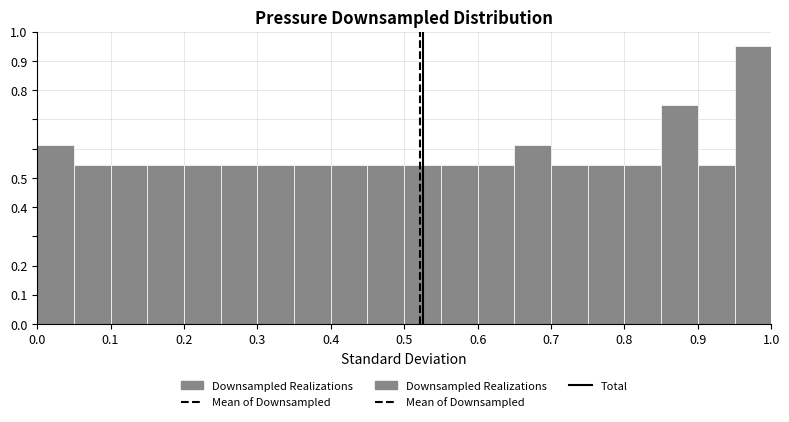

Reading left to right, transcribe this chart: for each bar, give the range it covers on the x-axis and its height. The values are not printed on the chart, so give them approximately, as read against the axis.

0.00 to 0.05: 0.61
0.05 to 0.10: 0.54
0.10 to 0.15: 0.54
0.15 to 0.20: 0.54
0.20 to 0.25: 0.54
0.25 to 0.30: 0.54
0.30 to 0.35: 0.54
0.35 to 0.40: 0.54
0.40 to 0.45: 0.54
0.45 to 0.50: 0.54
0.50 to 0.55: 0.54
0.55 to 0.60: 0.54
0.60 to 0.65: 0.54
0.65 to 0.70: 0.61
0.70 to 0.75: 0.54
0.75 to 0.80: 0.54
0.80 to 0.85: 0.54
0.85 to 0.90: 0.75
0.90 to 0.95: 0.54
0.95 to 1.00: 0.95